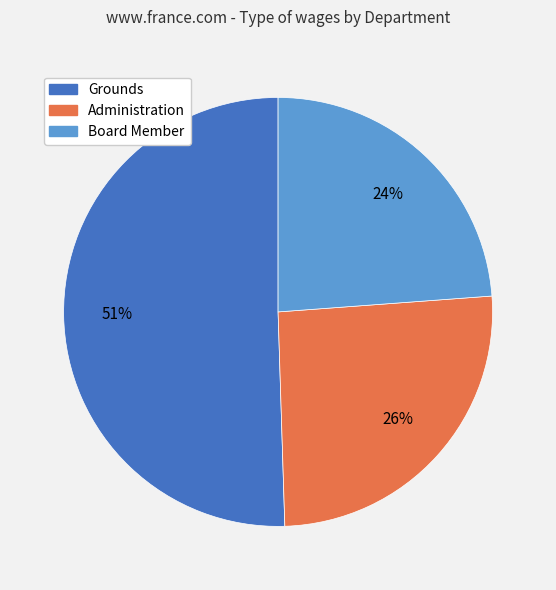

Does Grounds represent more than half of the total?

Yes